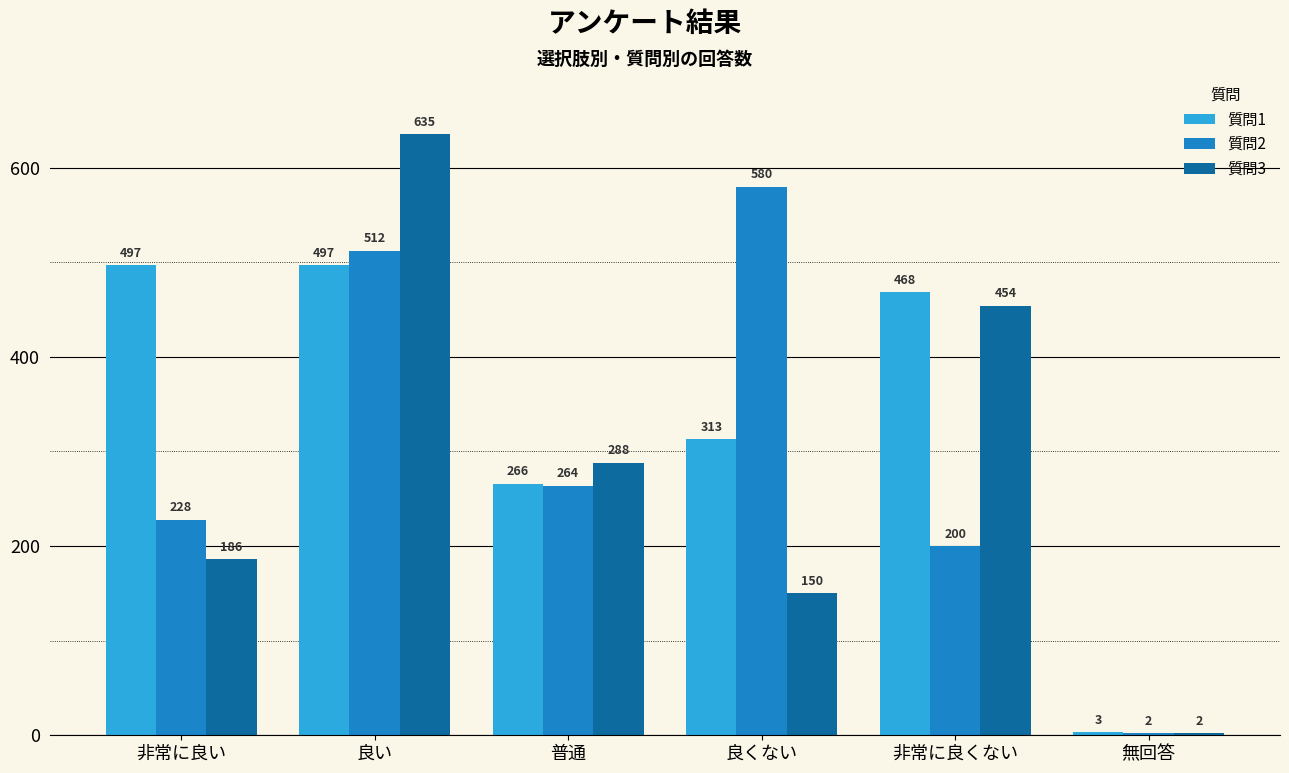

Reading right to left, list all the values displayed in this chart.

質問1: 3	468	313	266	497	497
質問2: 2	200	580	264	512	228
質問3: 2	454	150	288	635	186